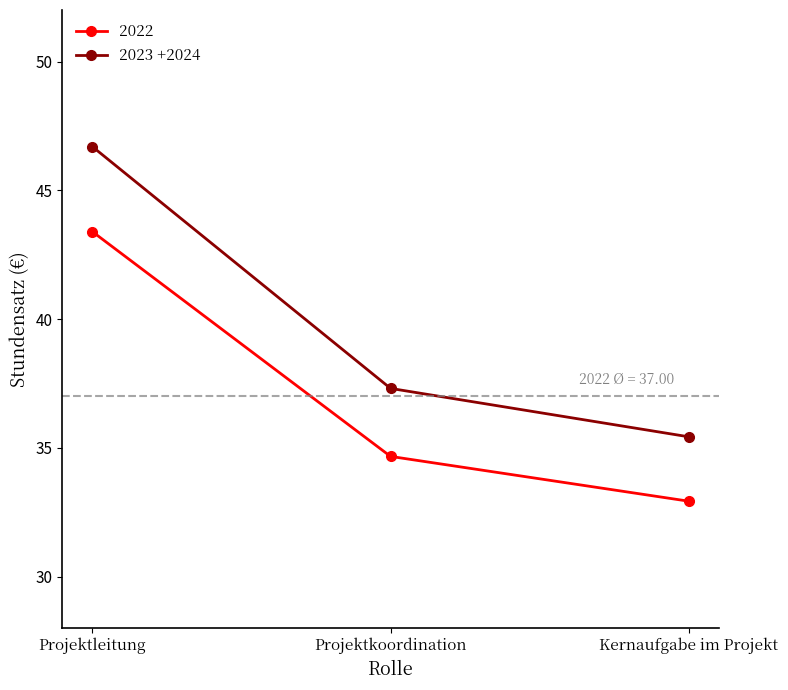

What is the difference between the 2023 +2024 values at Projektkoordination and Kernaufgabe im Projekt?

1.9